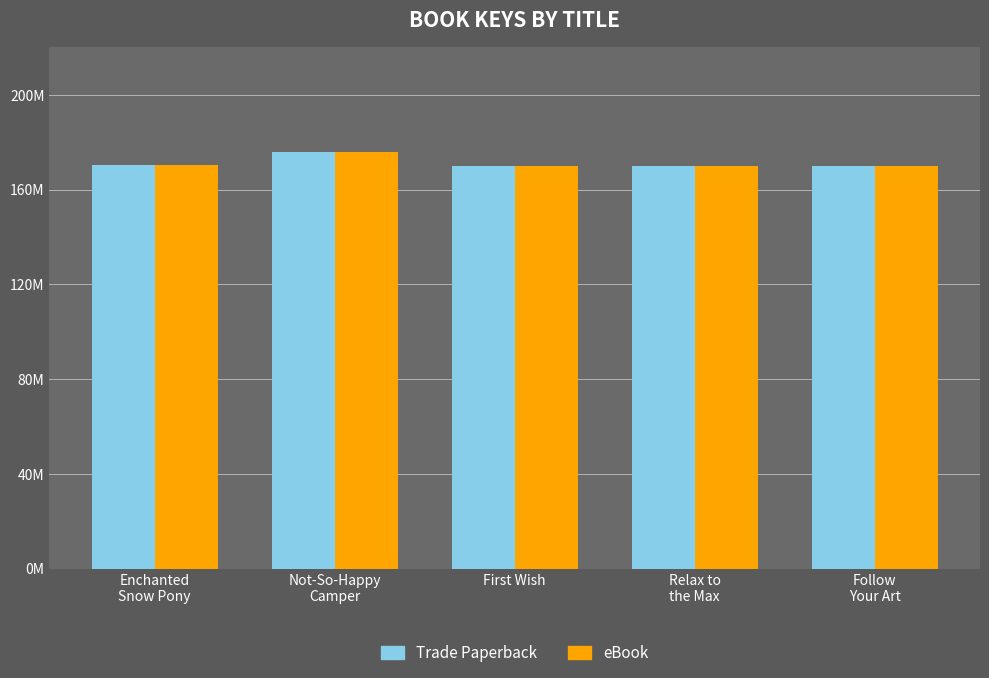

What is the label of the 1st bar from the left?

Enchanted
Snow Pony